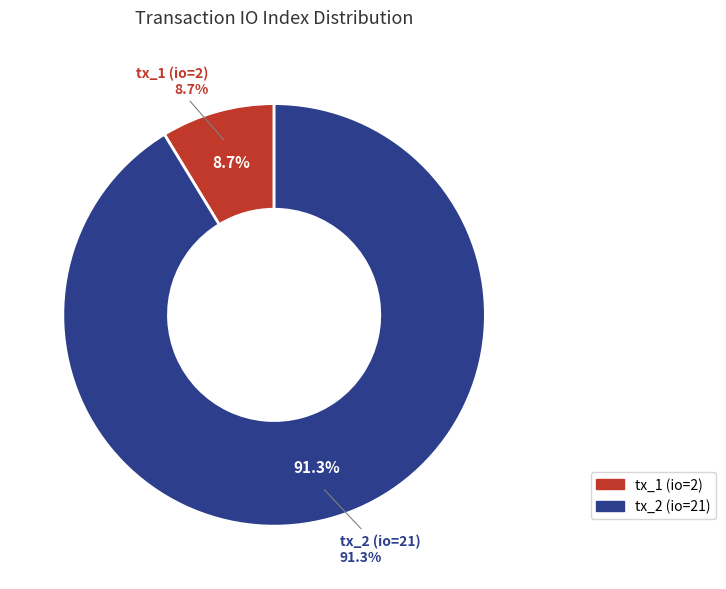

What is the change in value from tx_1 (io=2) to tx_2 (io=21)?

+19